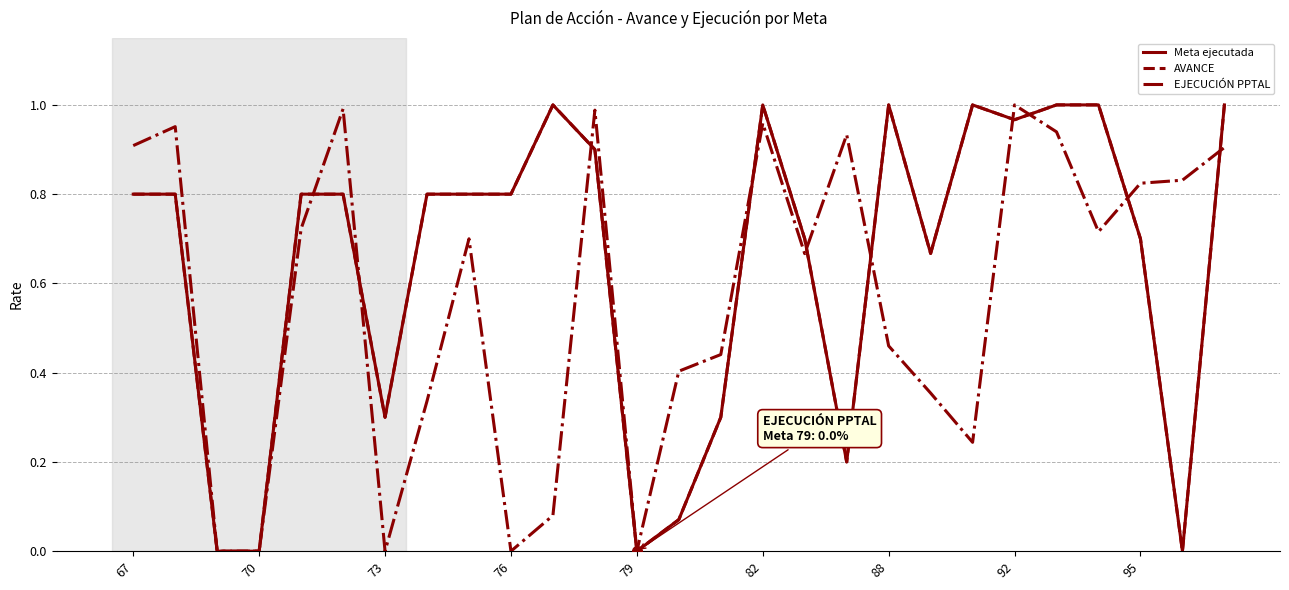

True or false: AVANCE and EJECUCIÓN PPTAL intersect in this chart.

True